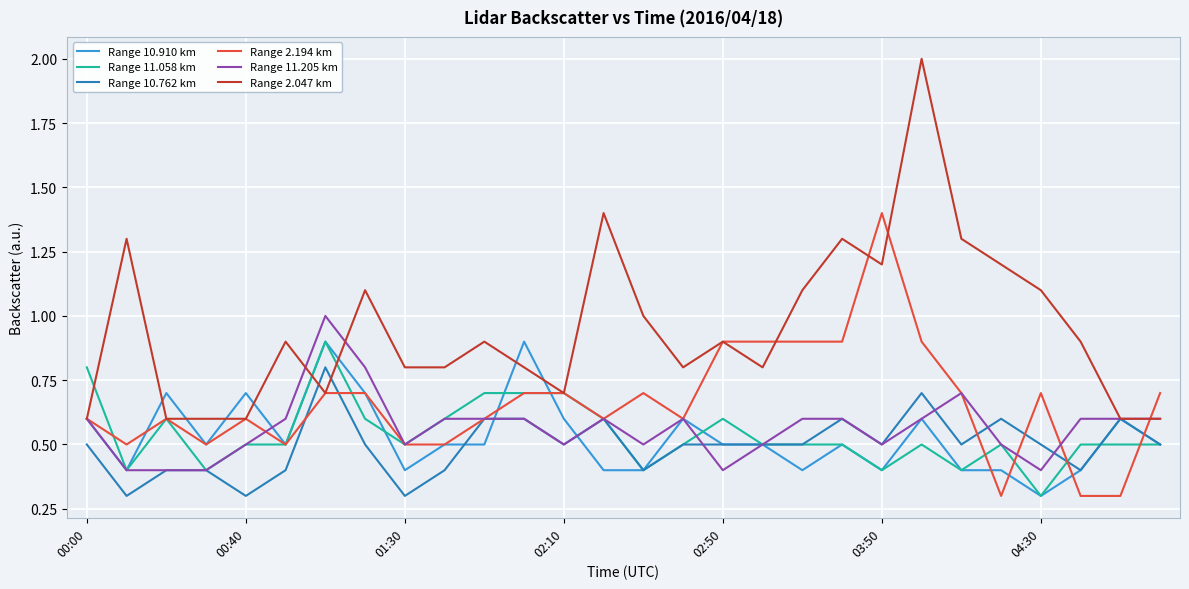

What is the minimum value shown in the chart?

0.3